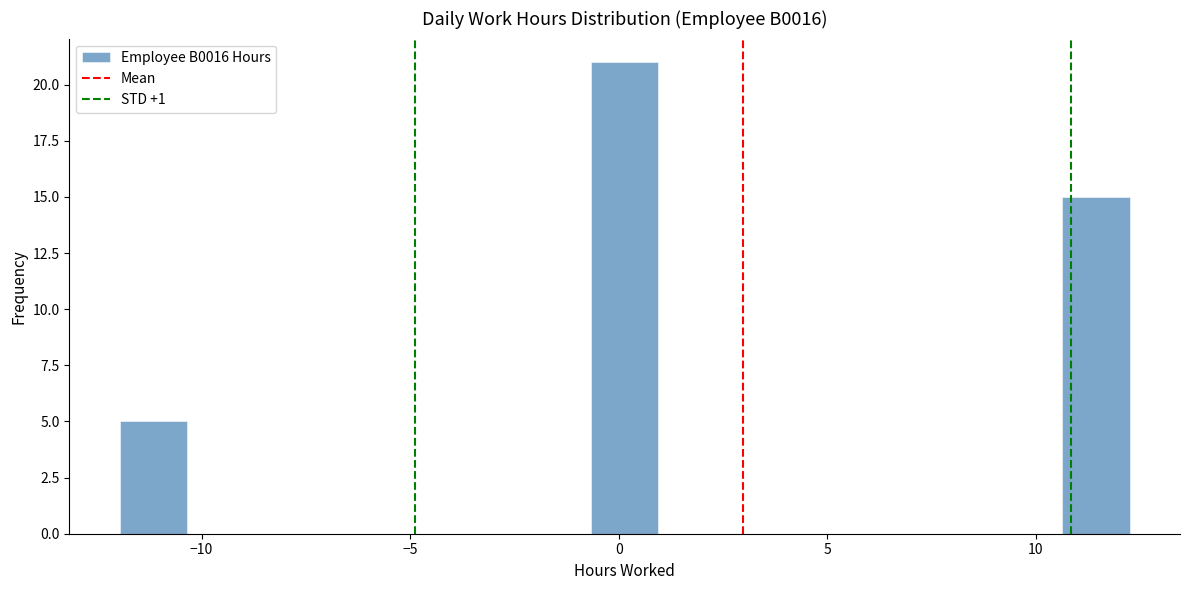

Around what value on the x-axis is the tallest bar? Give the approximate position of its centre, as read against the axis.

0.0